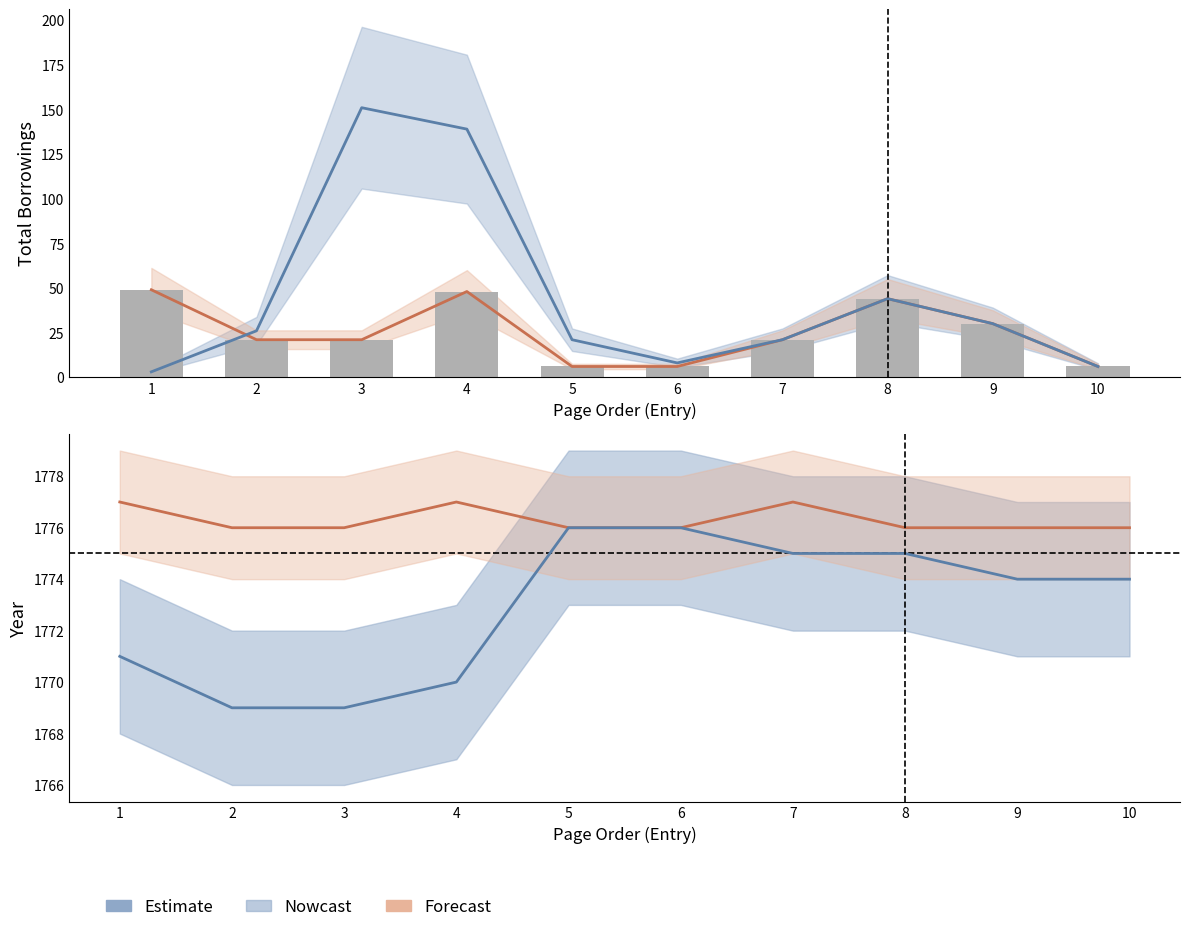

What is the highest value of the Borrower Total Borrowings (line) series?

49